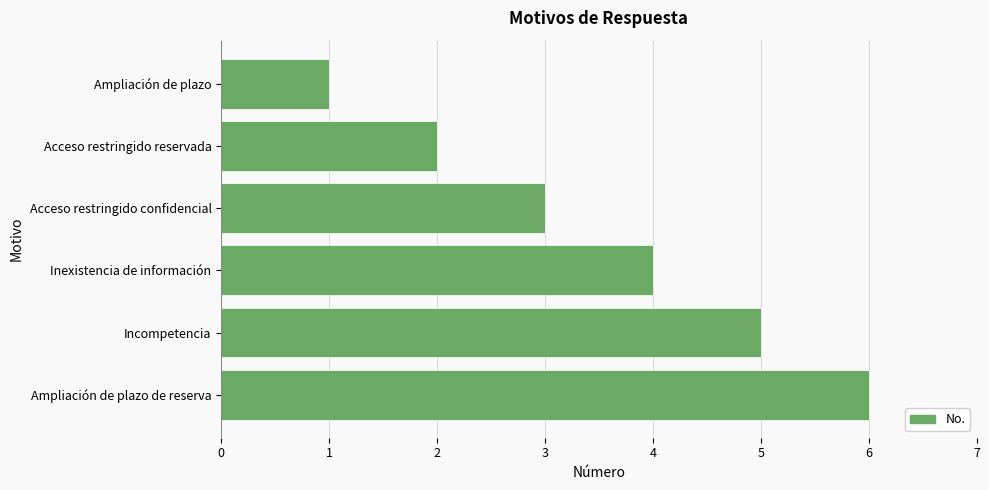

What is the difference between the maximum and second lowest values?

4